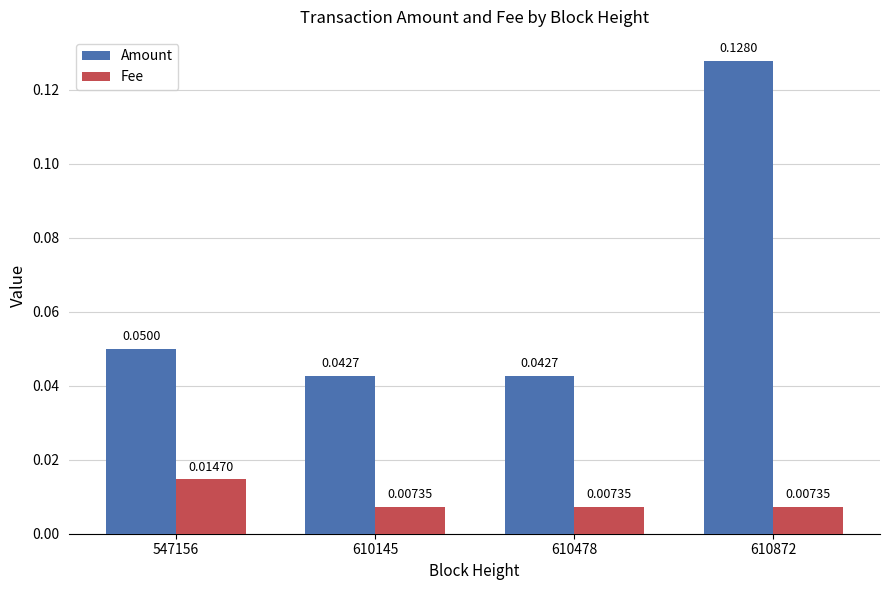

At 610145, list the series in order from largest to smallest.

Amount, Fee